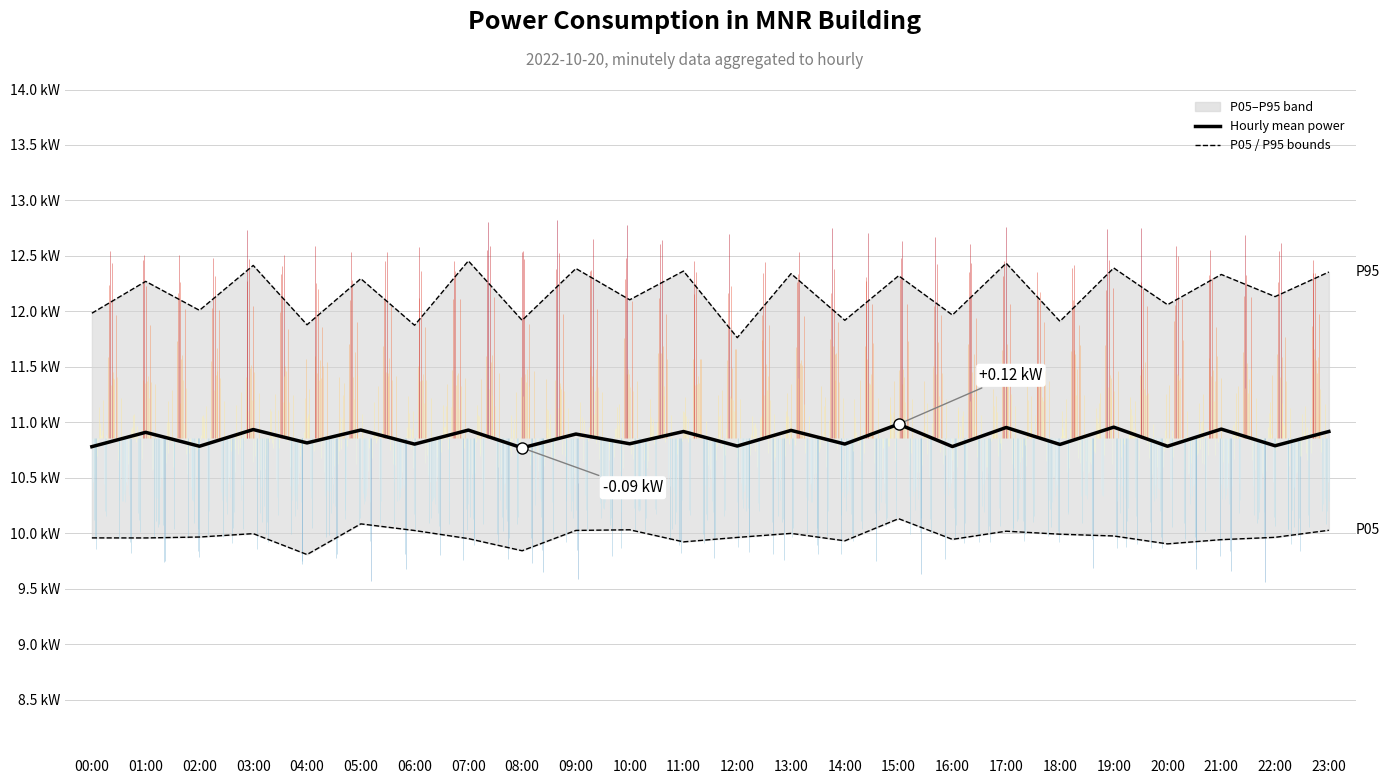

What is the difference between the second highest and minimum values in the Hourly mean power series?

0.2